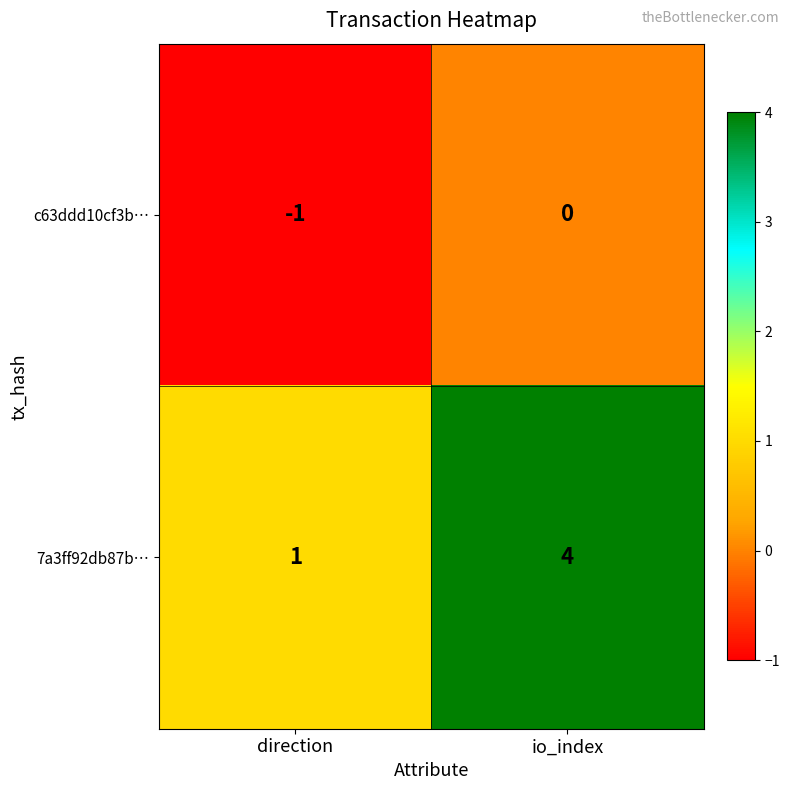

Reading left to right, extract all data points from this chart.

c63ddd10cf3b…: direction=-1	io_index=0
7a3ff92db87b…: direction=1	io_index=4